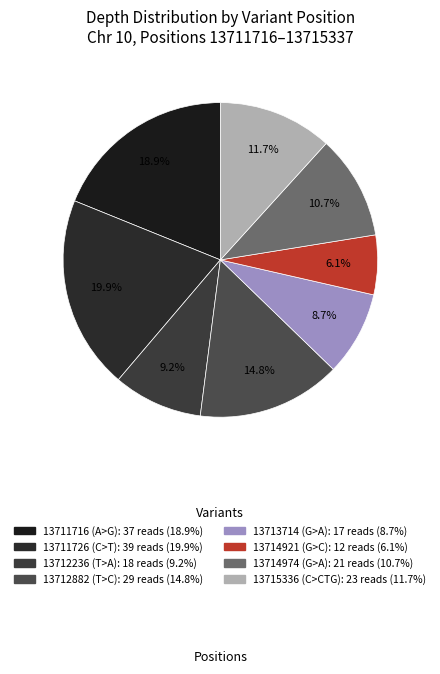

Approximately how many times larger is the value at 13712882 (T>C) compared to 13711726 (C>T)?

0.7